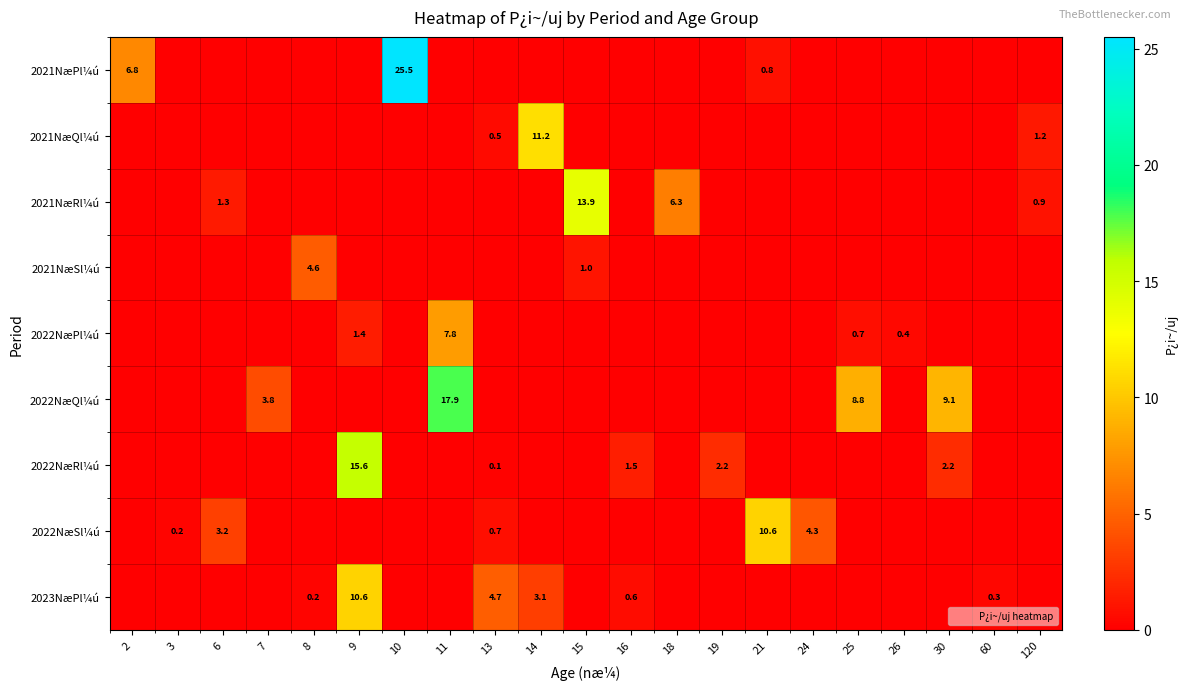

Rank the categories by 2022NæRl¼ú value from lowest to highest.

2, 3, 6, 7, 8, 10, 11, 14, 15, 18, 21, 24, 25, 26, 60, 120, 13, 16, 19, 30, 9